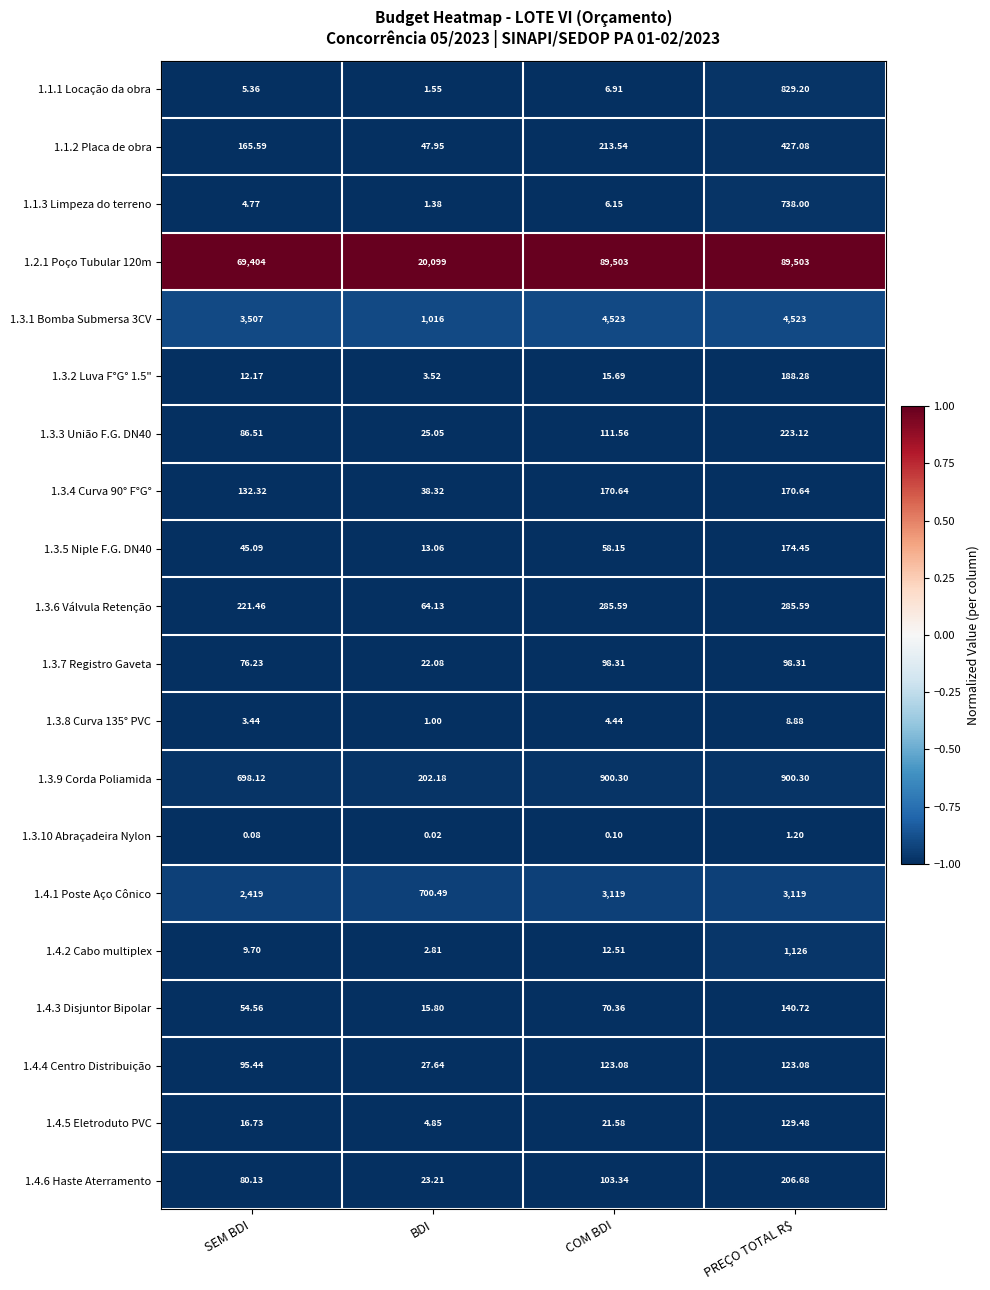

At which category does the chart reach its minimum across all series?

BDI